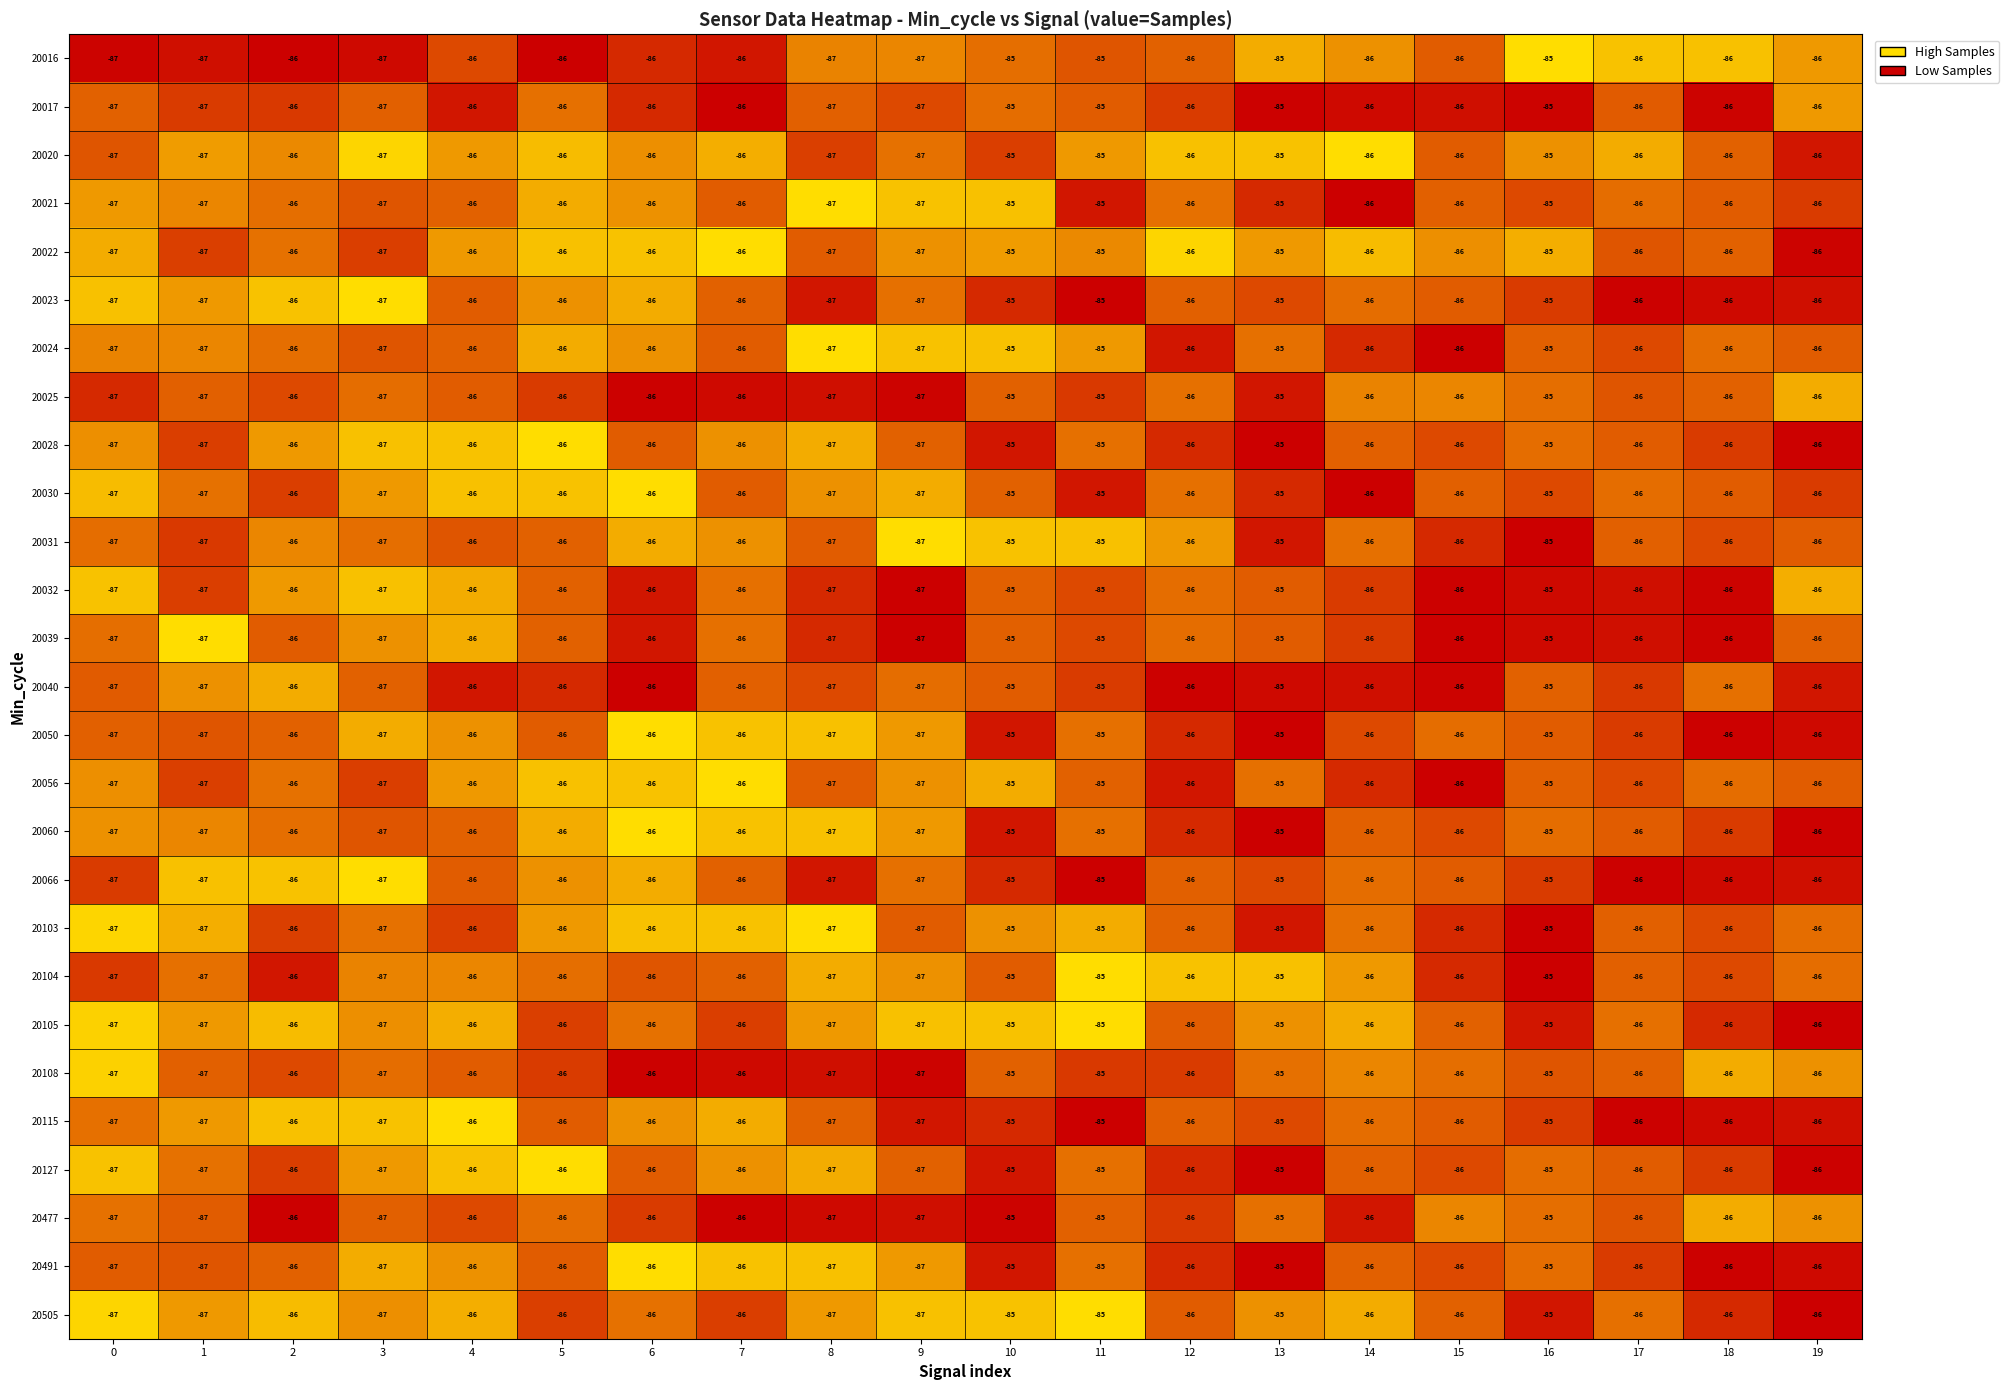

What is the difference between the highest and lowest values at 10?

0